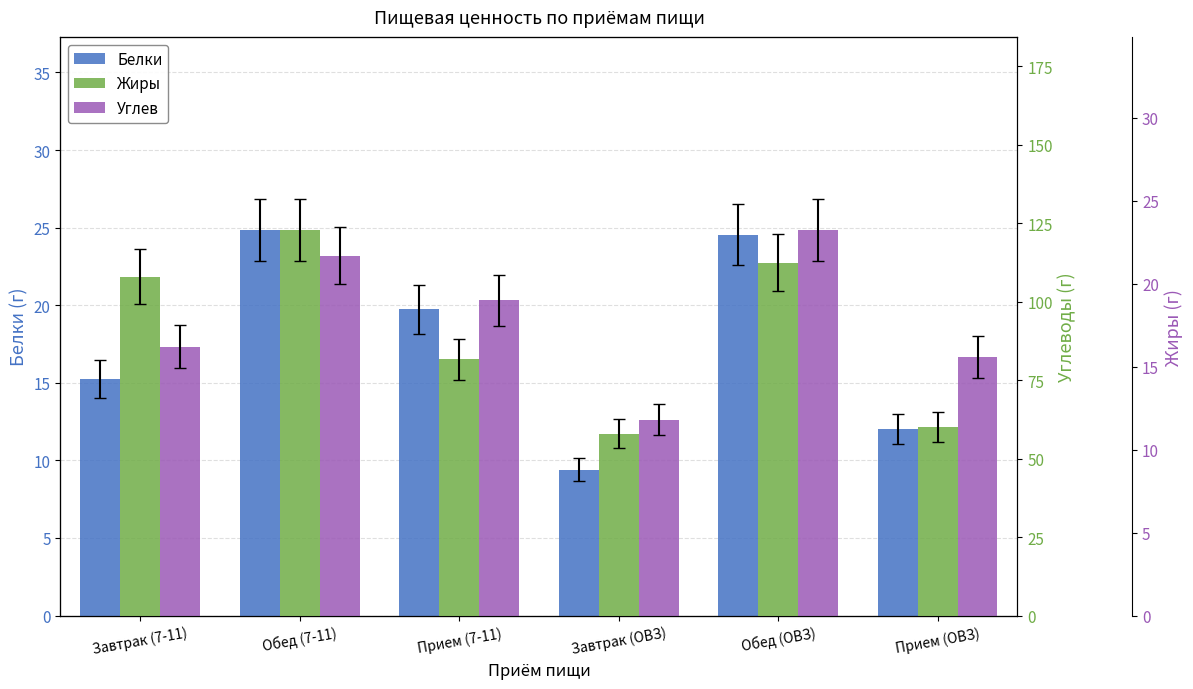

How many data points in Углев are above 100?

3